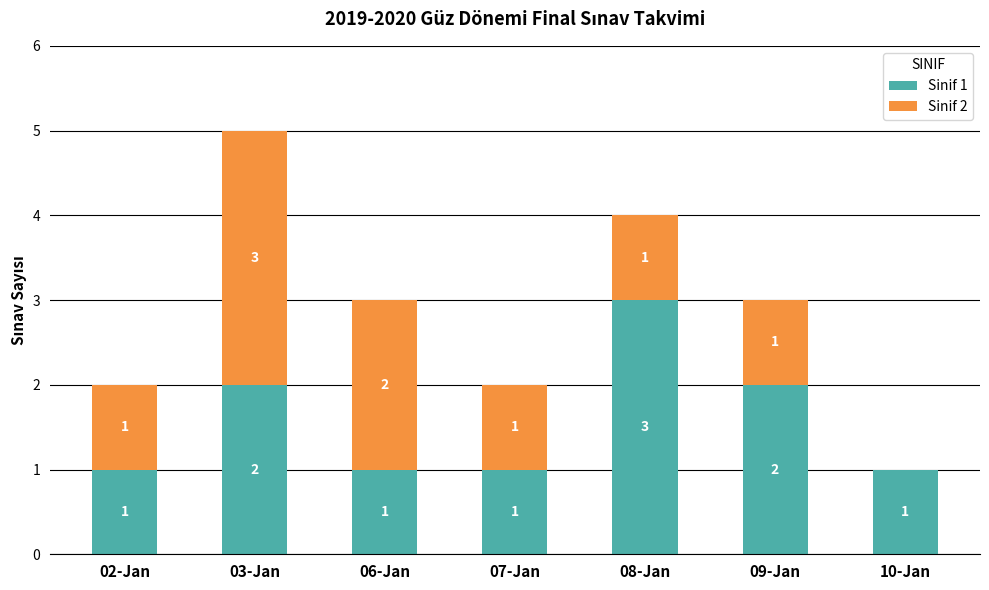

Is it true that Sinif 1 equals 2 at 03-Jan?

True